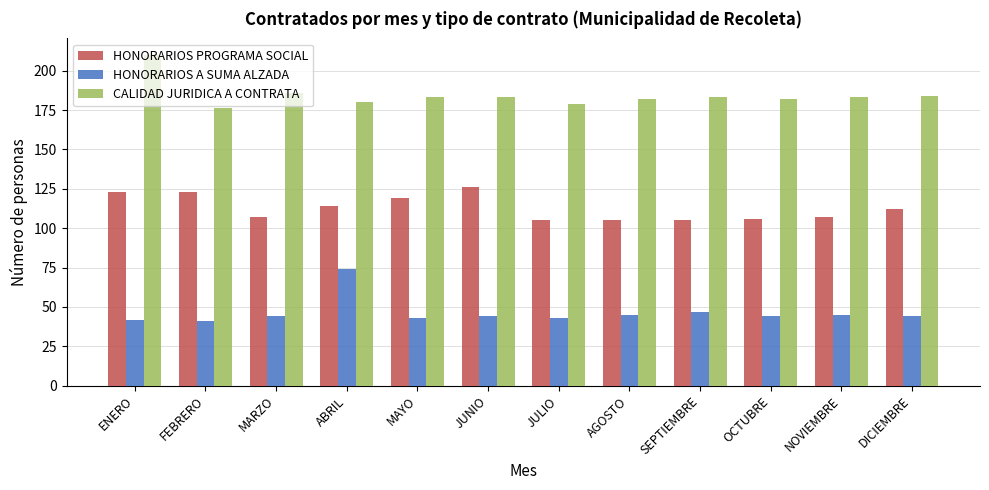

The HONORARIOS A SUMA ALZADA series shows 22 at FEBRERO. True or false?

False